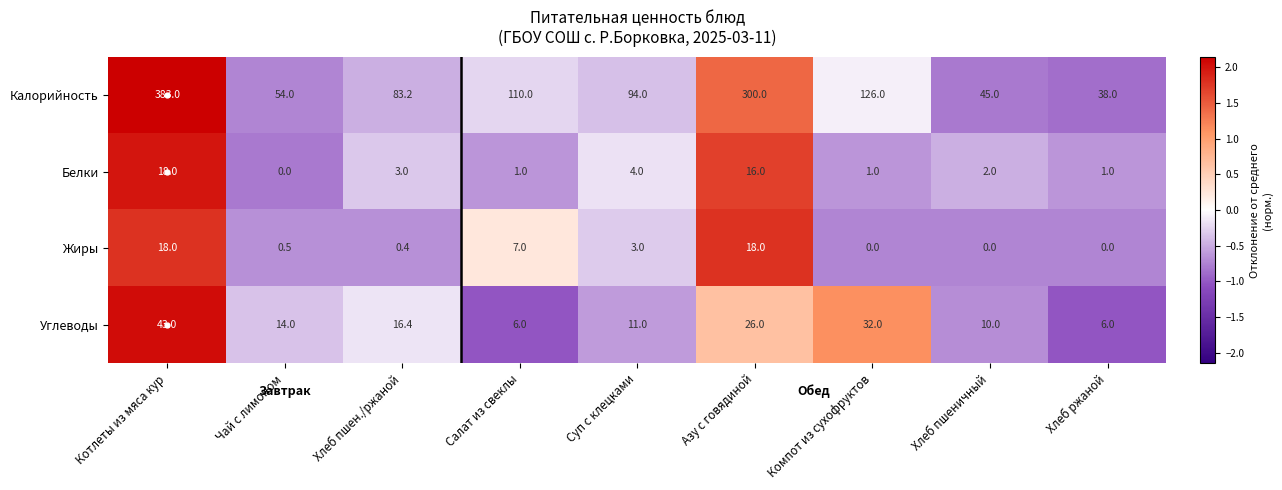

What is the minimum value for Калорийность?

38.0